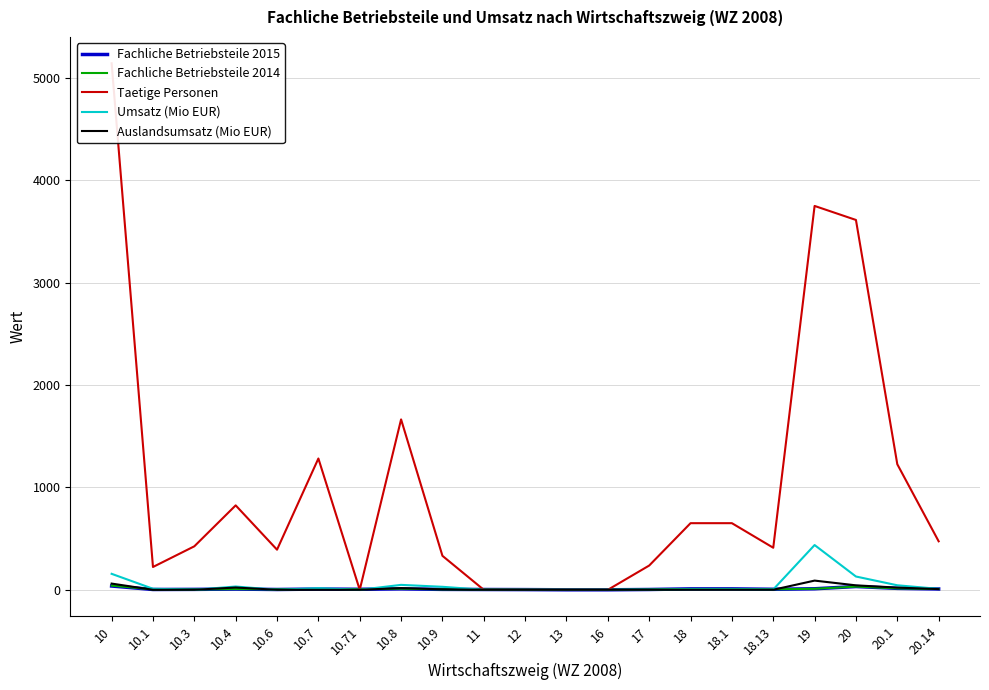

Which category has the highest value in the Umsatz (Mio EUR) series?

19